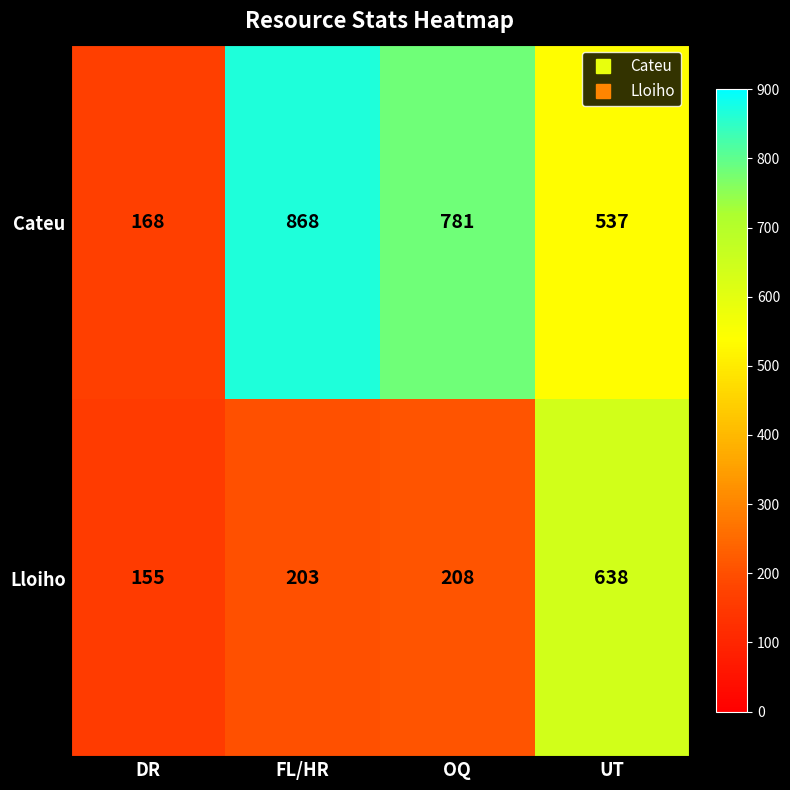

What is the approximate value of Lloiho at OQ, to the nearest 50?

200